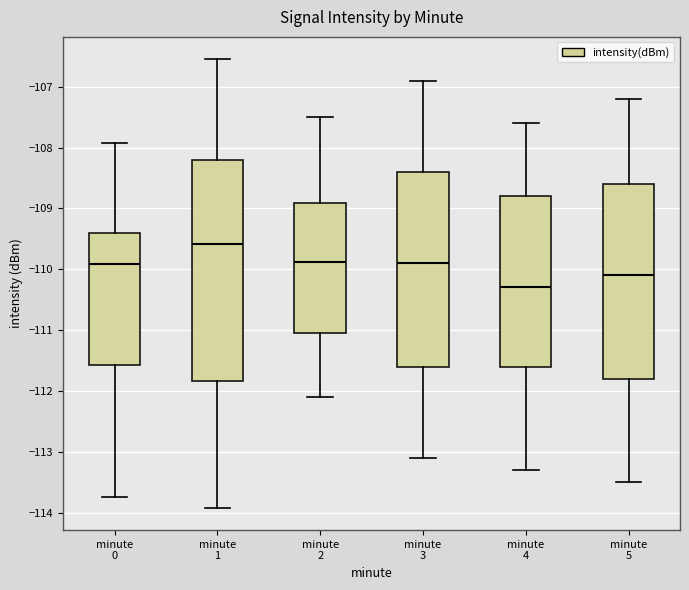

Reading left to right, transcribe this box plot: for each box, give where its median line is, the range the box spans, and where its two whiskers end, as read against the y-axis. The values are not printed on the chart, so give them approximately, as read against the axis.

minute 0: median -109.9, box -111.6 to -109.4, whiskers -113.7 to -107.9
minute 1: median -109.6, box -111.8 to -108.2, whiskers -113.9 to -106.5
minute 2: median -109.9, box -111.0 to -108.9, whiskers -112.1 to -107.5
minute 3: median -109.9, box -111.6 to -108.4, whiskers -113.1 to -106.9
minute 4: median -110.3, box -111.6 to -108.8, whiskers -113.3 to -107.6
minute 5: median -110.1, box -111.8 to -108.6, whiskers -113.5 to -107.2